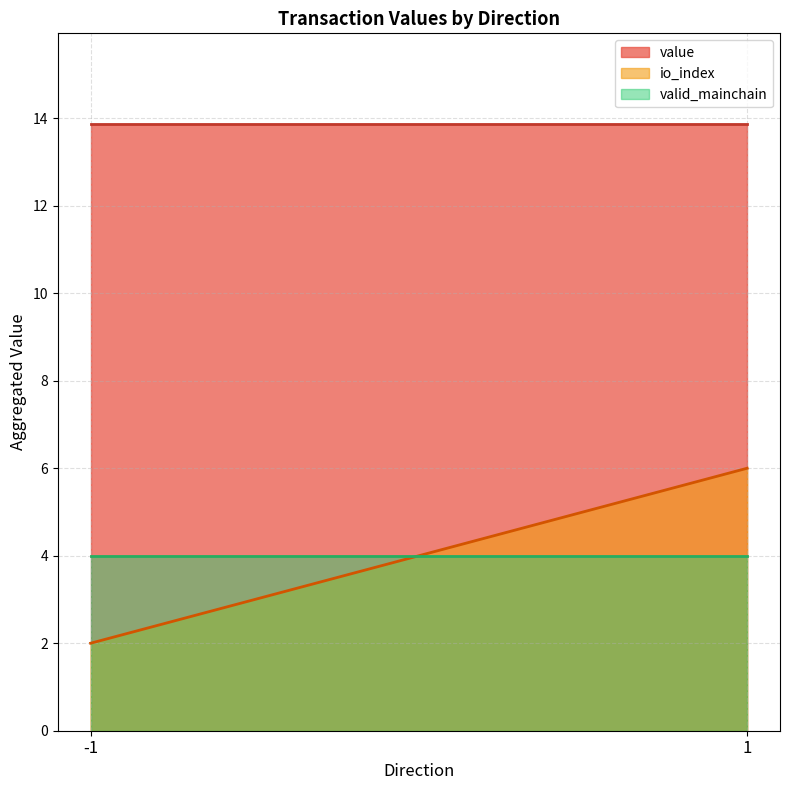

At which label does value first exceed 6?

-1